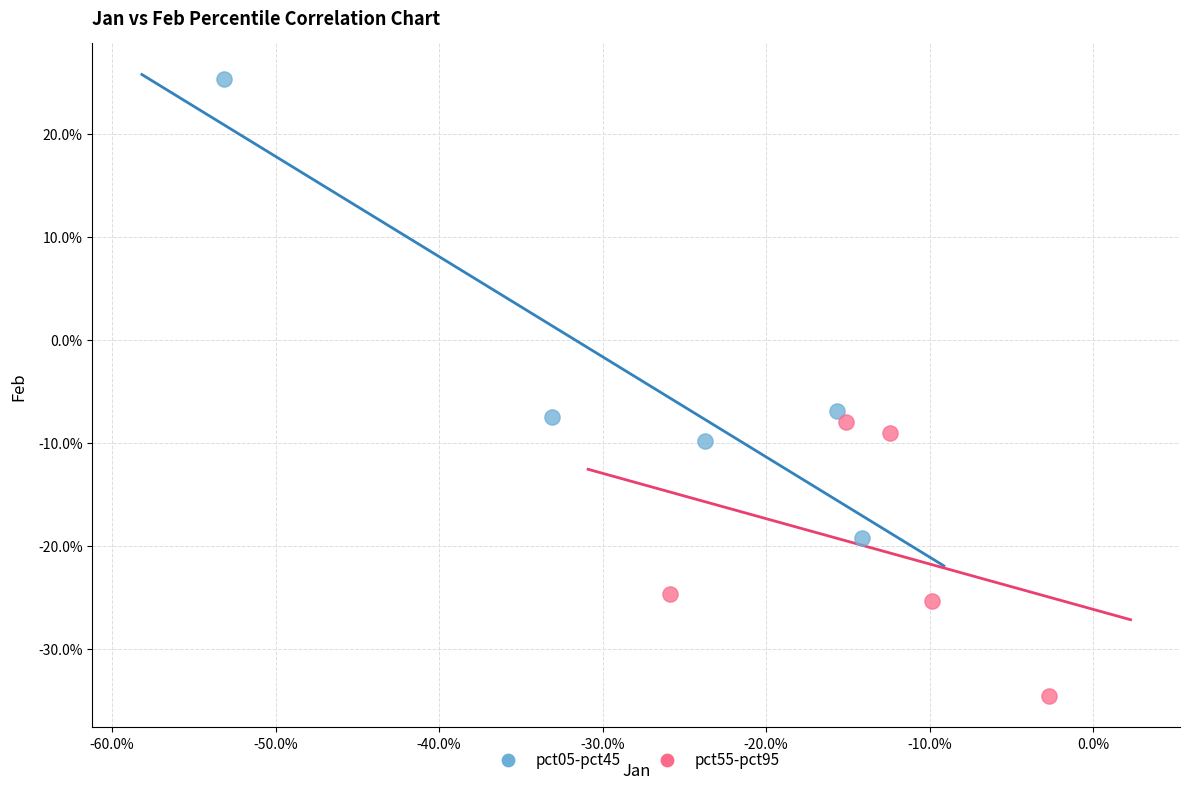

What are all the series names shown in the legend?

pct05-pct45, pct55-pct95